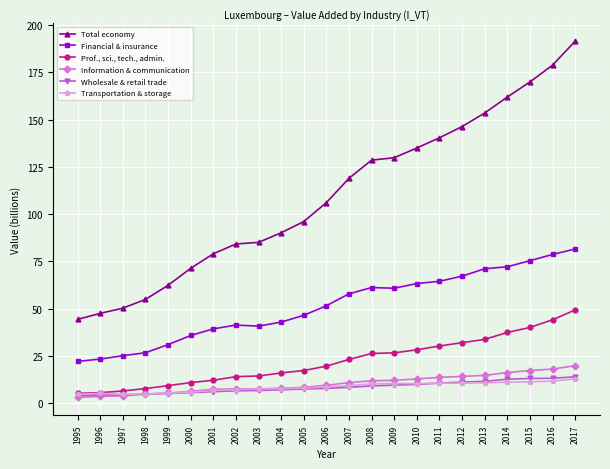

The value of Prof., sci., tech., admin. at 2001 is 12.2. True or false?

True